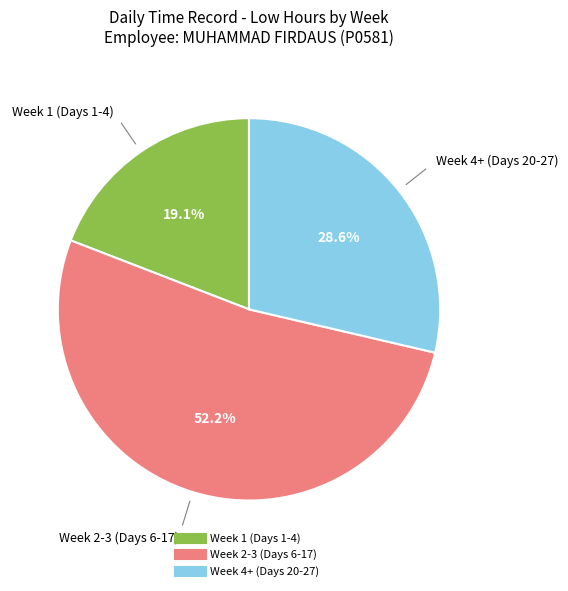

Is there any slice that represents more than half of the pie?

Yes